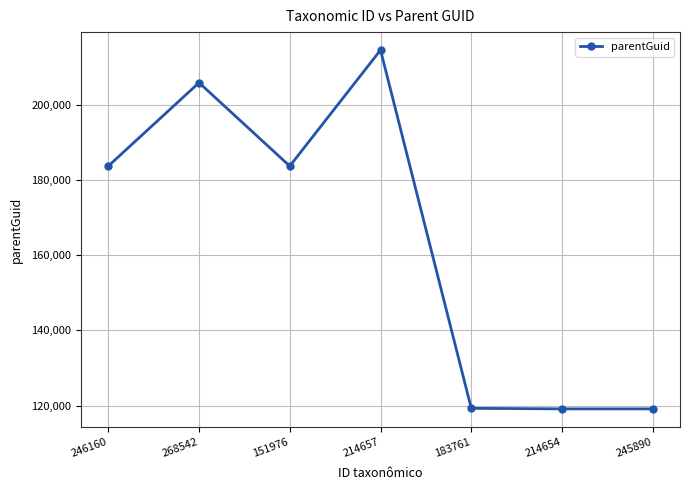

Where is the first local minimum?

151976